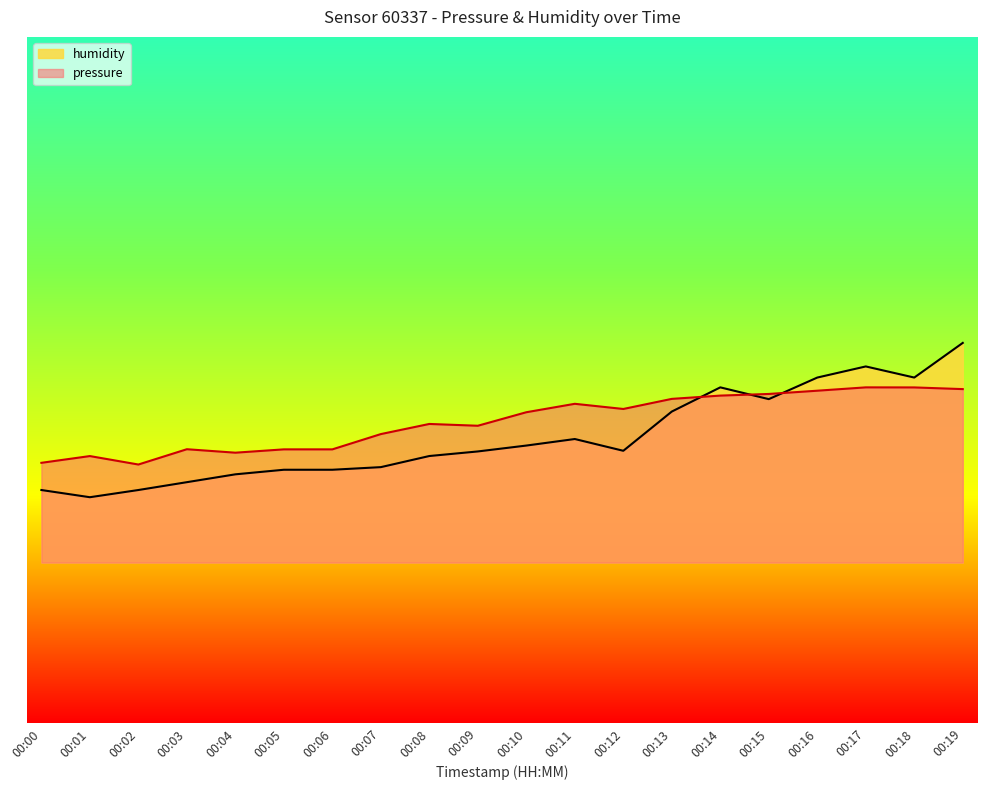

Is it true that pressure equals 93.1 at 00:16?

True